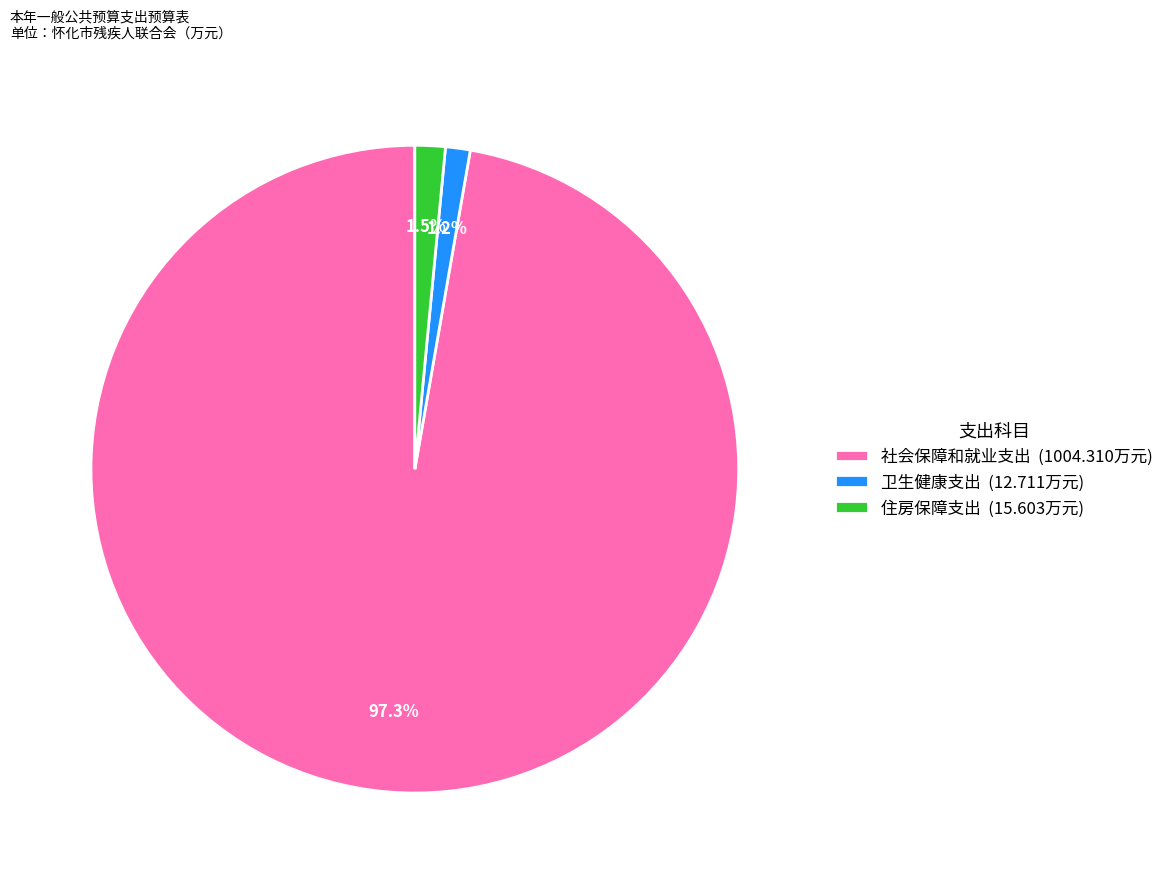

Which category has the biggest portion of the pie?

社会保障和就业支出